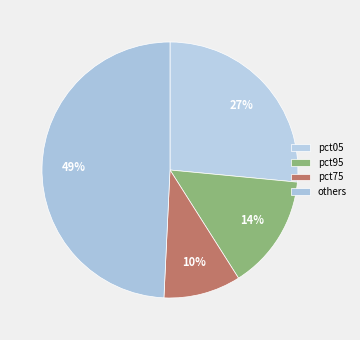

How much of the chart is everything except pct95?

85.5%